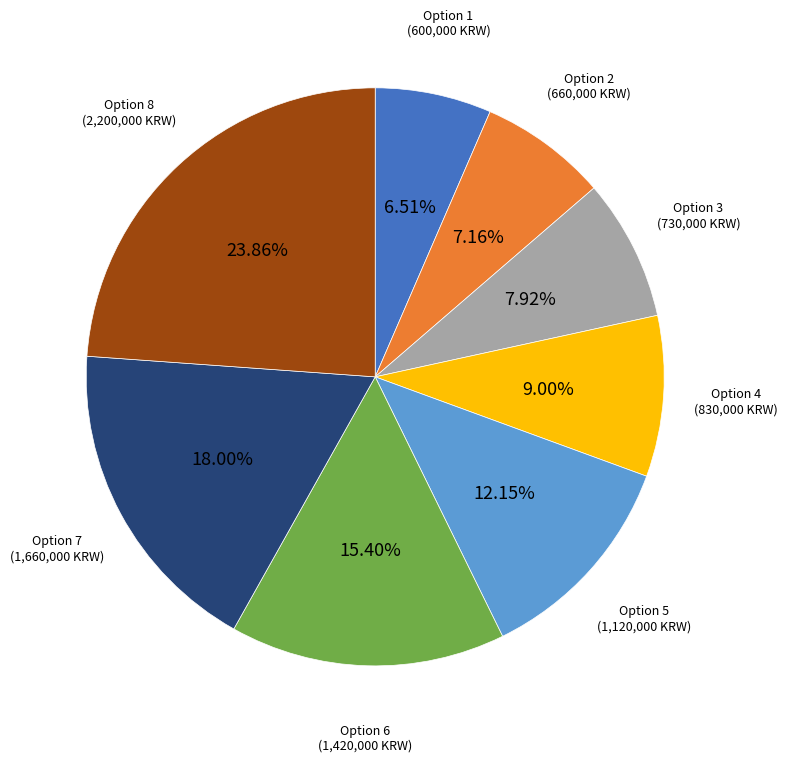

What is the smallest slice in the pie chart?

Option 1